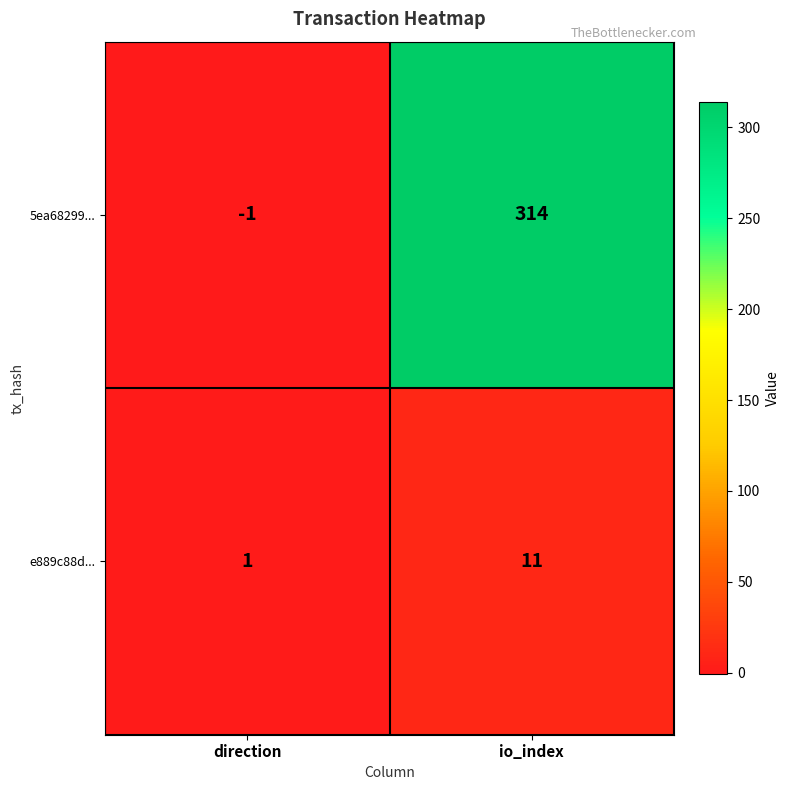

Which category has the highest value in the e889c88d... series?

io_index